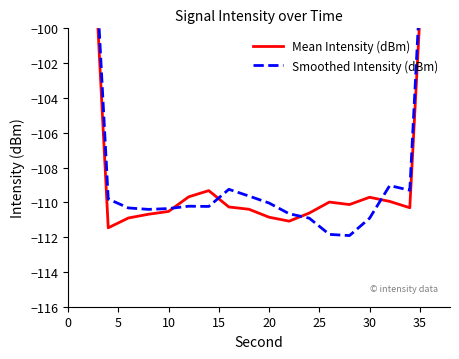

After their last crossing, which series has the higher values: Smoothed Intensity (dBm) or Mean Intensity (dBm)?

Smoothed Intensity (dBm)